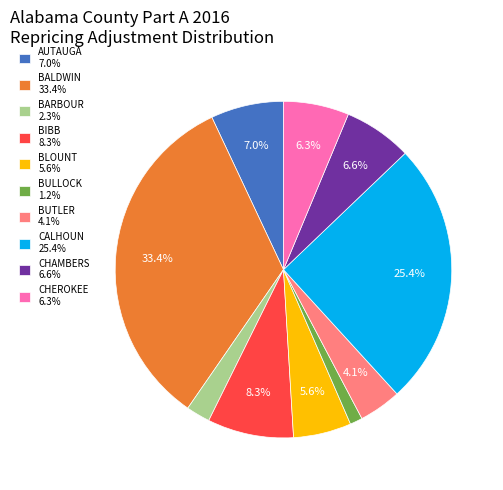

How many slices are in this pie chart?

10